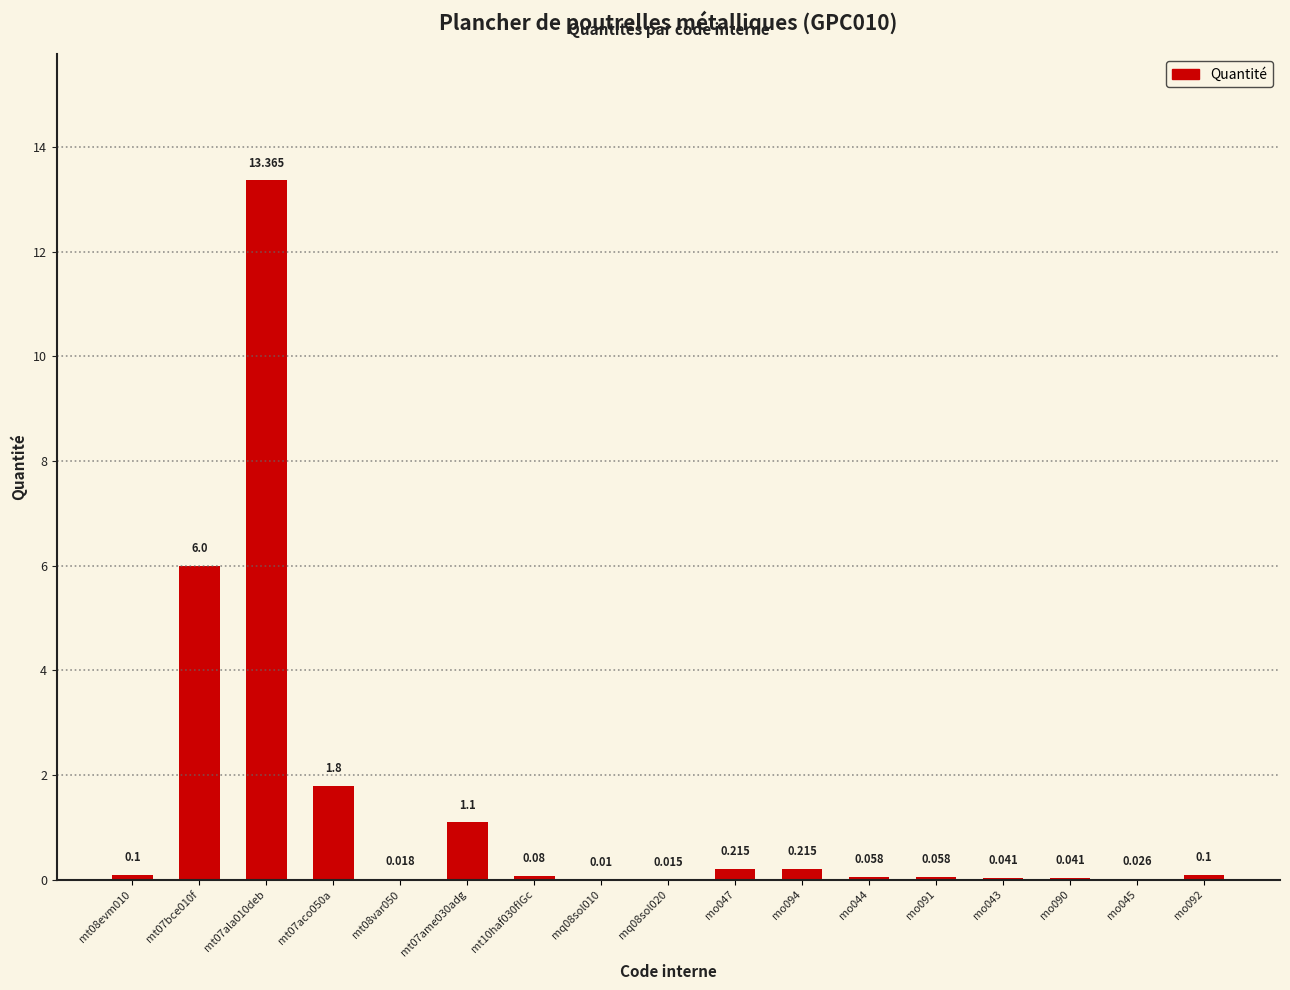

Which label corresponds to the smallest value in the chart?

mq08sol010